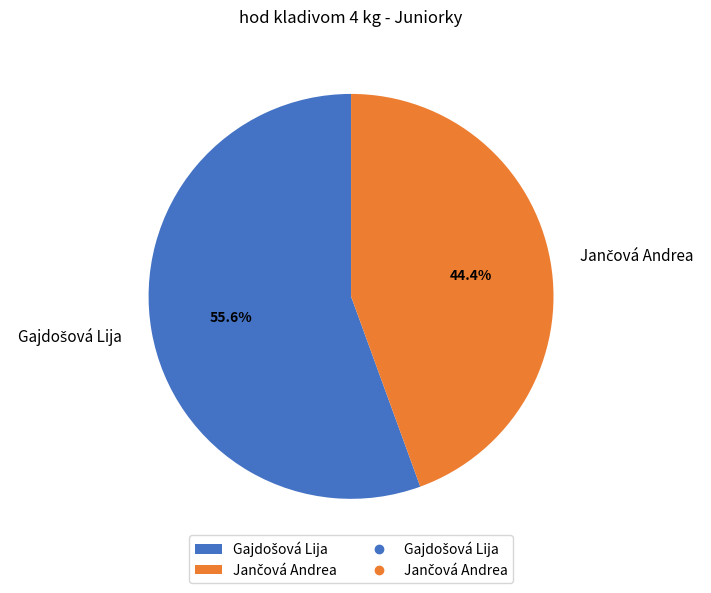

Is there any slice that represents more than half of the pie?

Yes